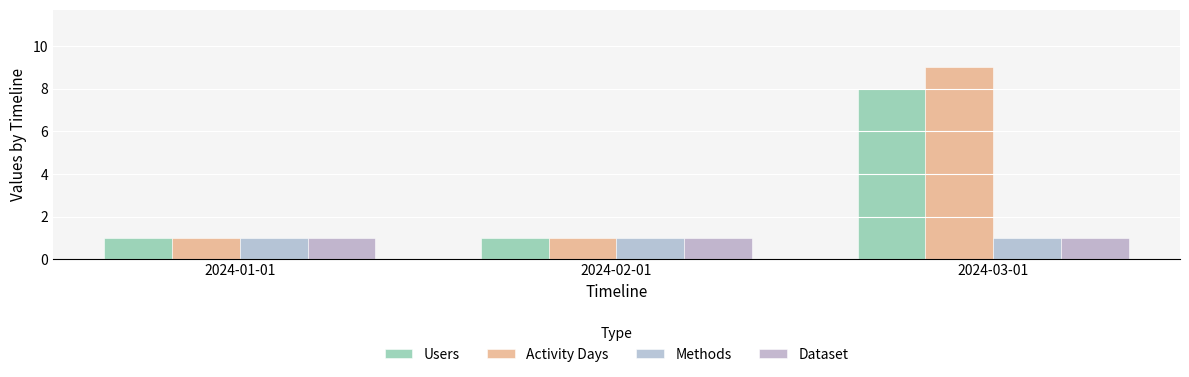

What are all the series names shown in the legend?

Users, Activity Days, Methods, Dataset